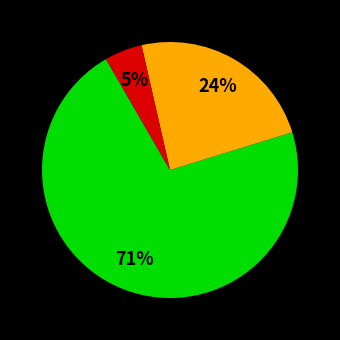

To the nearest percent, what is the average slice percentage?

33%